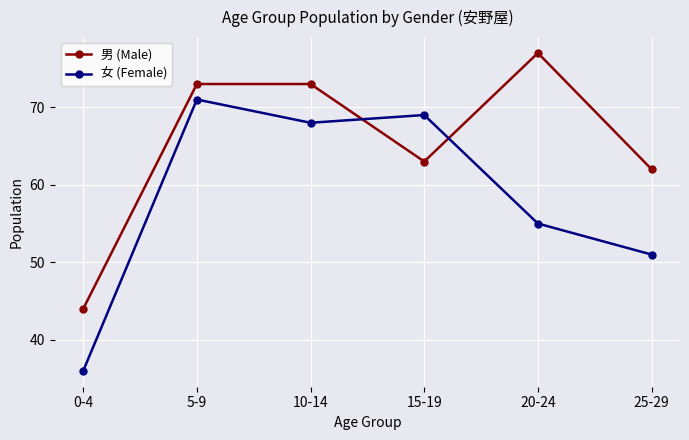

Which series has the largest total across all categories?

男 (Male)